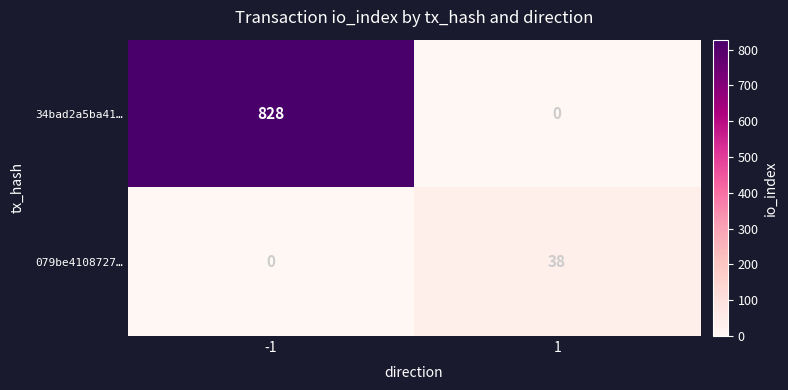

What is the maximum value for 34bad2a5ba41…?

828